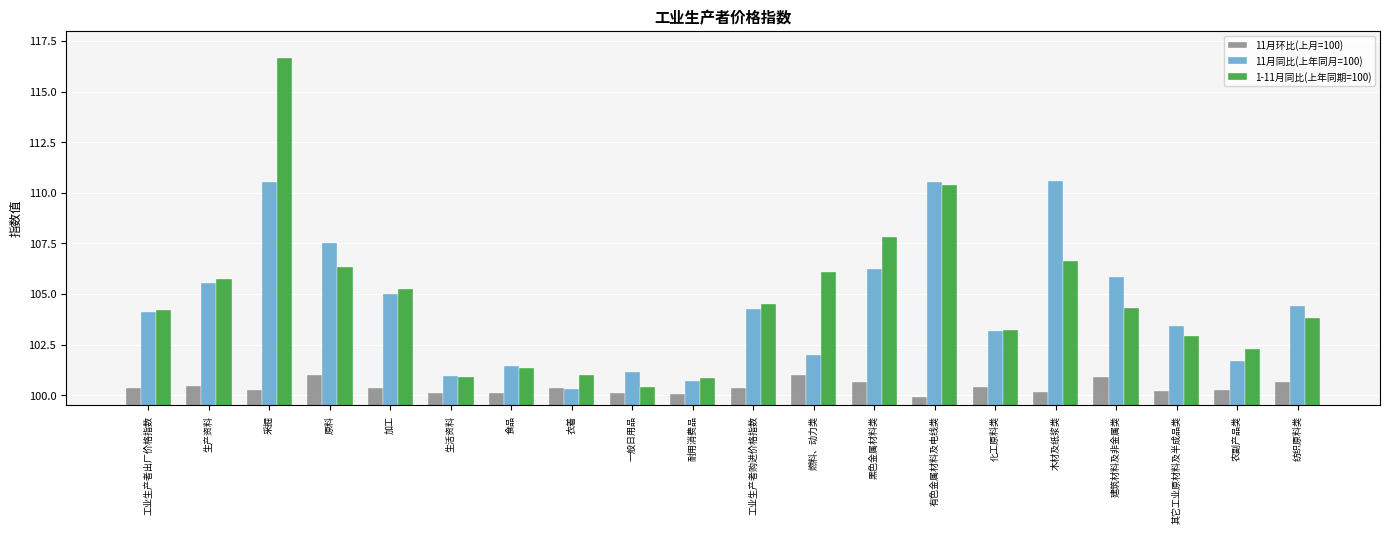

Which series has the widest spread of values?

1-11月同比(上年同期=100)